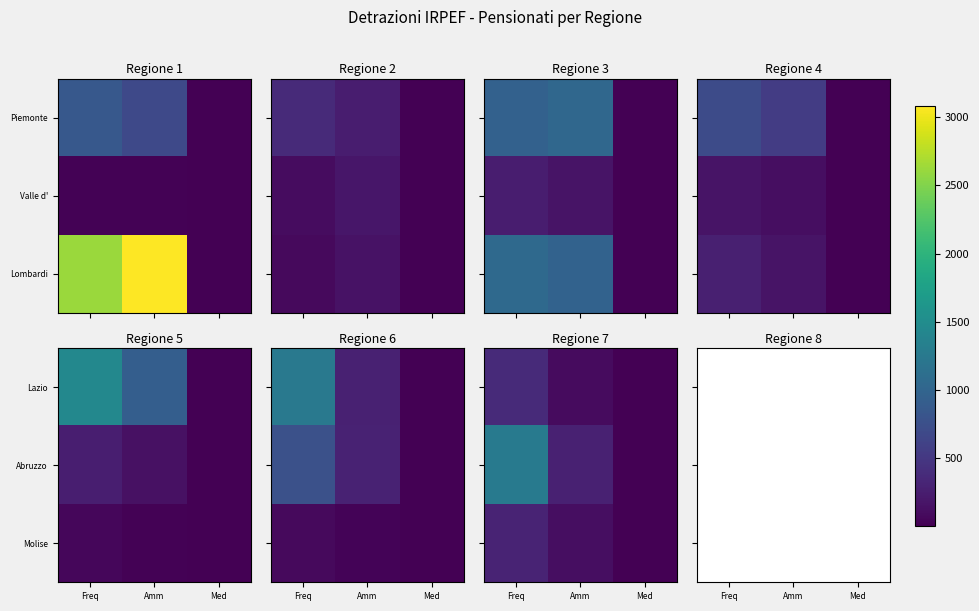

Is the value of Abruzzo at Med greater than the value of Molise at Med?

No